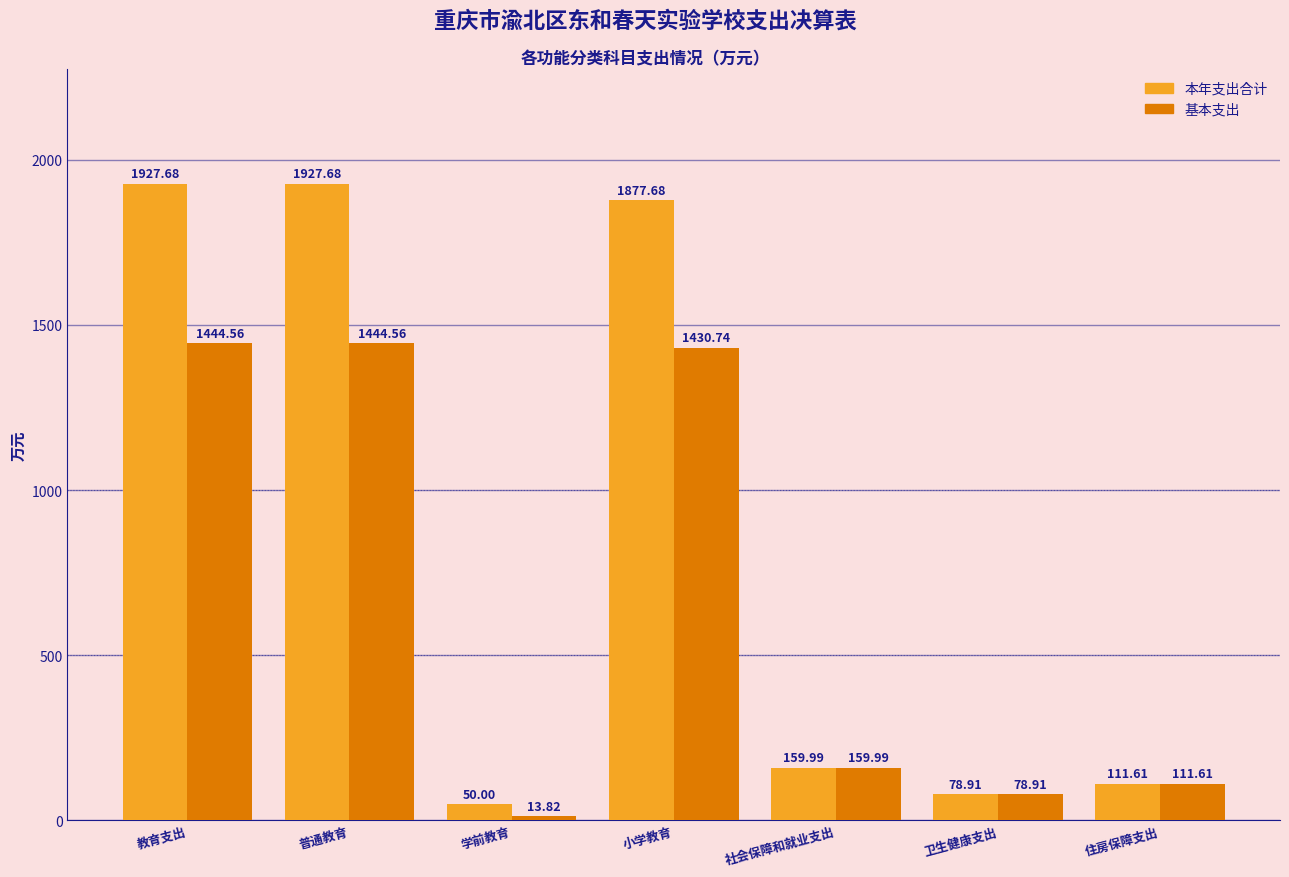

The value of 基本支出 at 普通教育 is 1444.6. True or false?

True